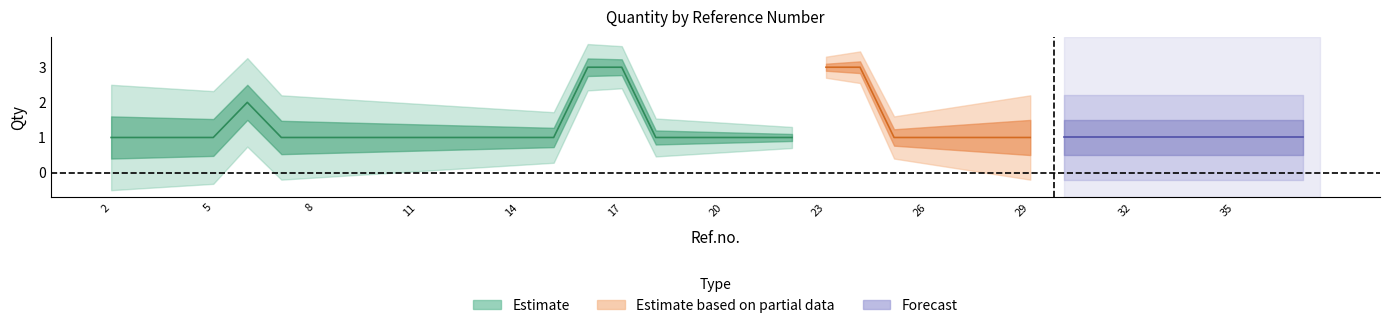

Reading right to left, extract all data points from this chart.

37=1	36=1	35=1	34=1	33=1	32=1	31=1	30=1	29=1	28=1	27=1	26=1	25=1	24=3	23=3	22=1	21=1	20=1	19=1	18=1	17=3	16=3	15=1	14=1	13=1	12=1	11=1	10=1	9=1	8=1	7=1	6=2	5=1	4=1	3=1	2=1